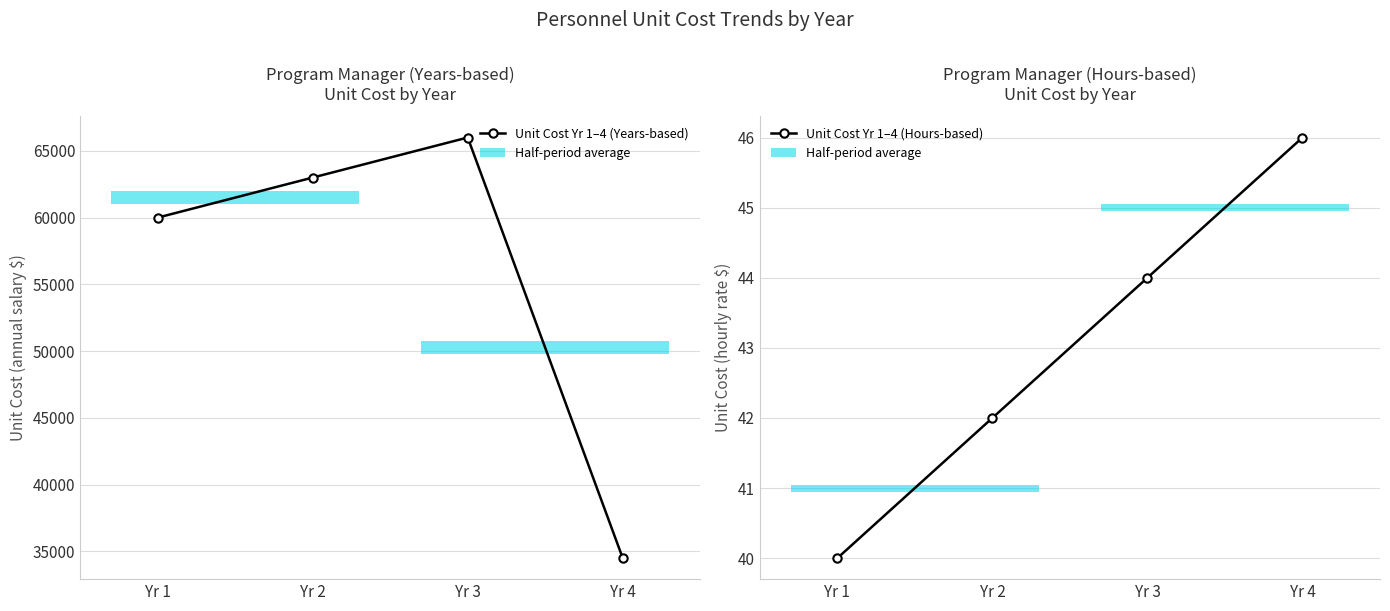

The Unit Cost Yr 1–4 (Years-based) series shows 34500 at Yr 4. True or false?

True